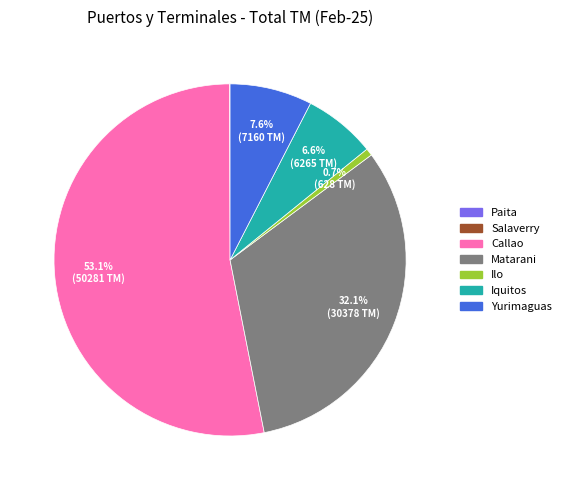

Which slice is the largest?

Callao